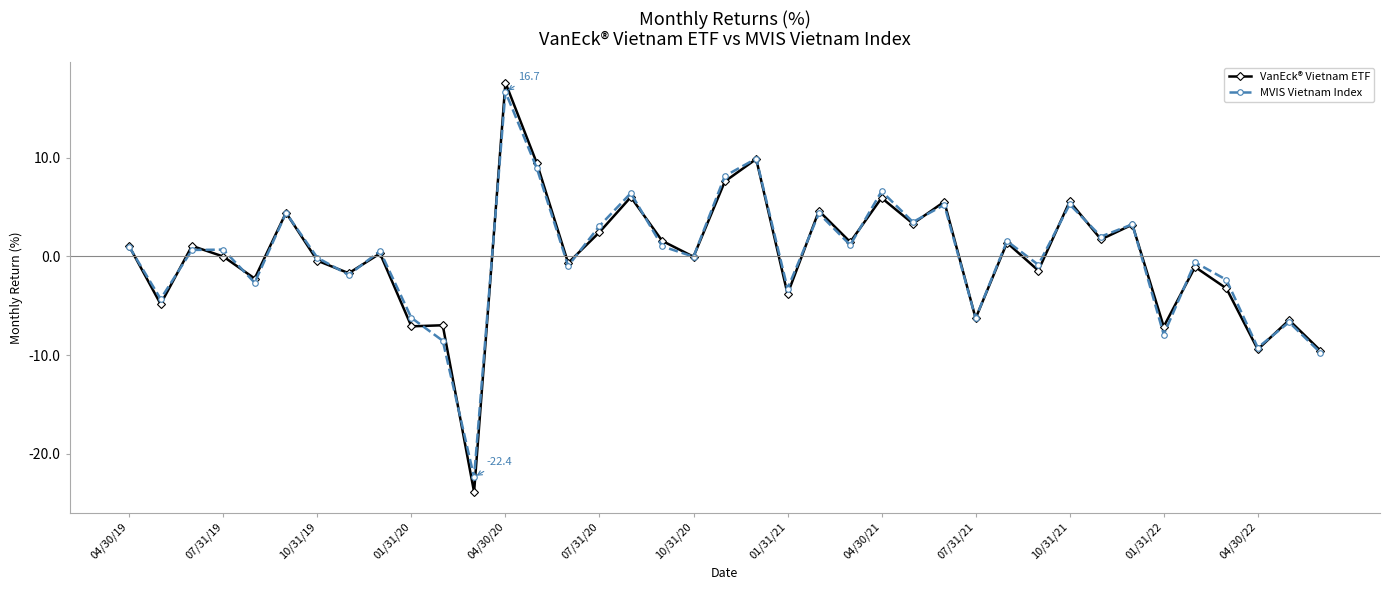

What is the minimum value for VanEck® Vietnam ETF?

-23.9